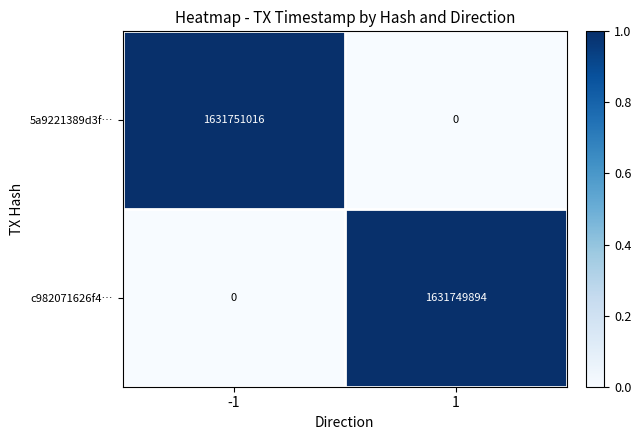

What is the maximum value for 5a9221389d3f…?

1631751016